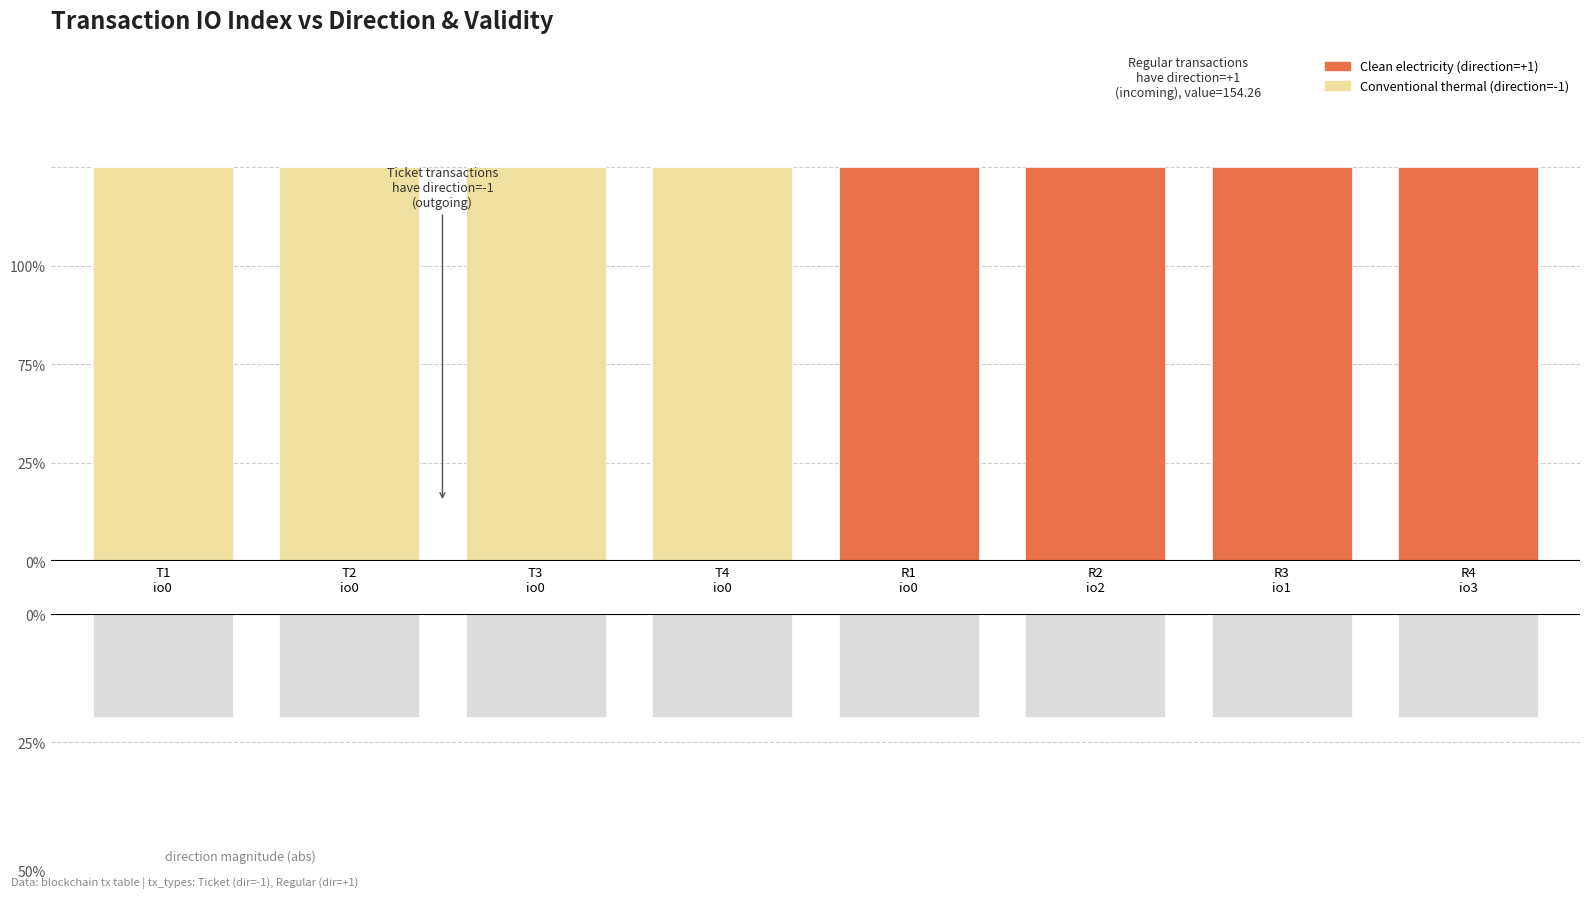

Count the Conventional thermal values in the range 0 to 100.

8